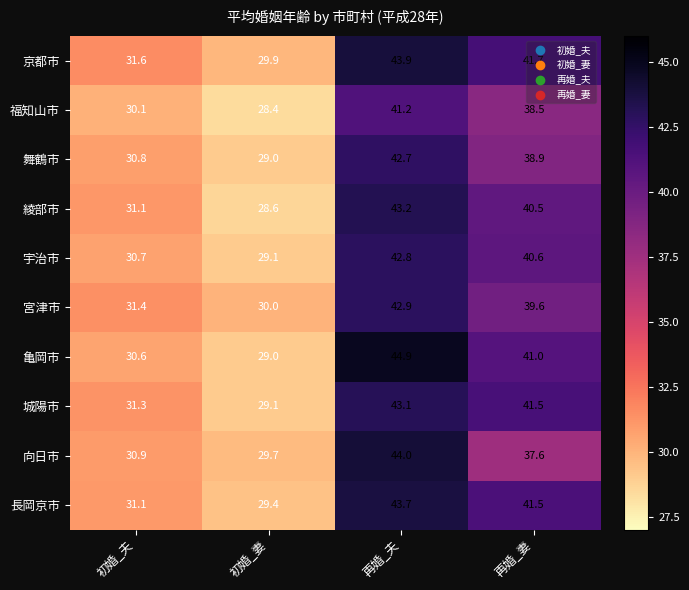

How many distinct data groups are displayed?

10